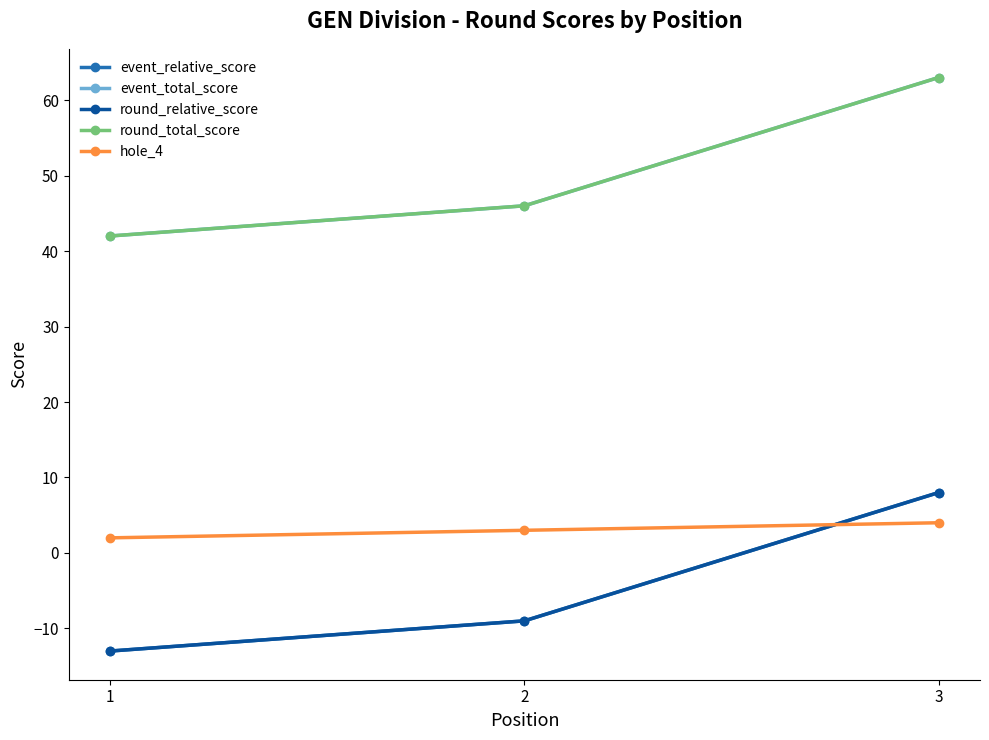

Does the chart display data point markers on the line(s)?

Yes